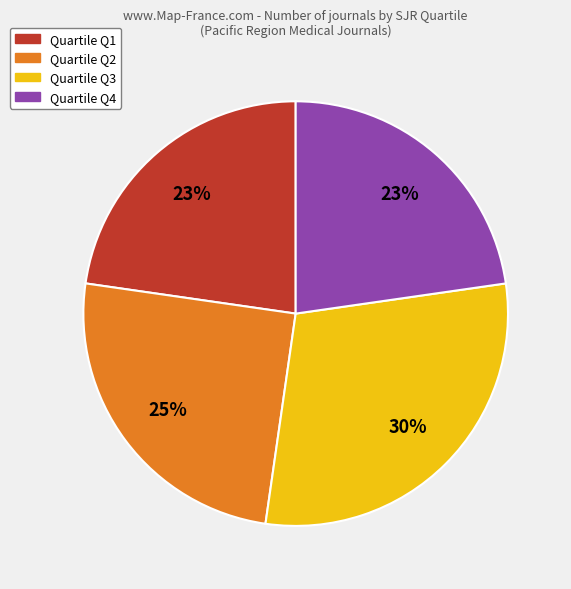

To the nearest percent, what is the difference between the largest and smallest slice percentages?

7%